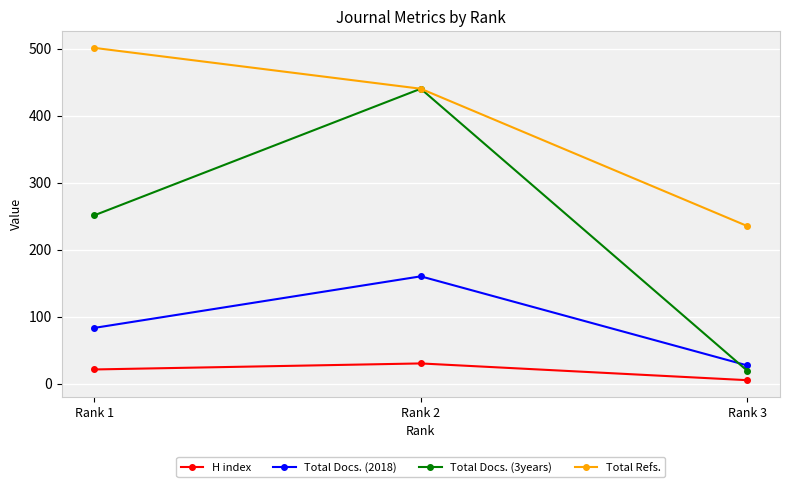

Does the chart display data point markers on the line(s)?

Yes